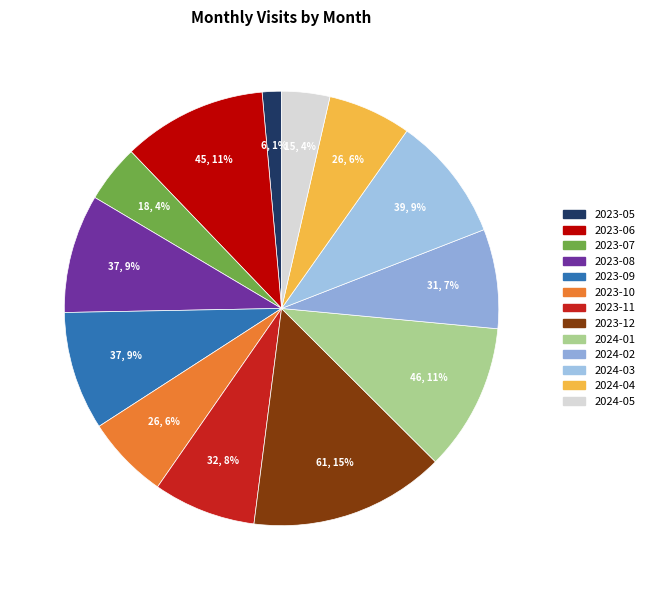

How many slices are in this pie chart?

13